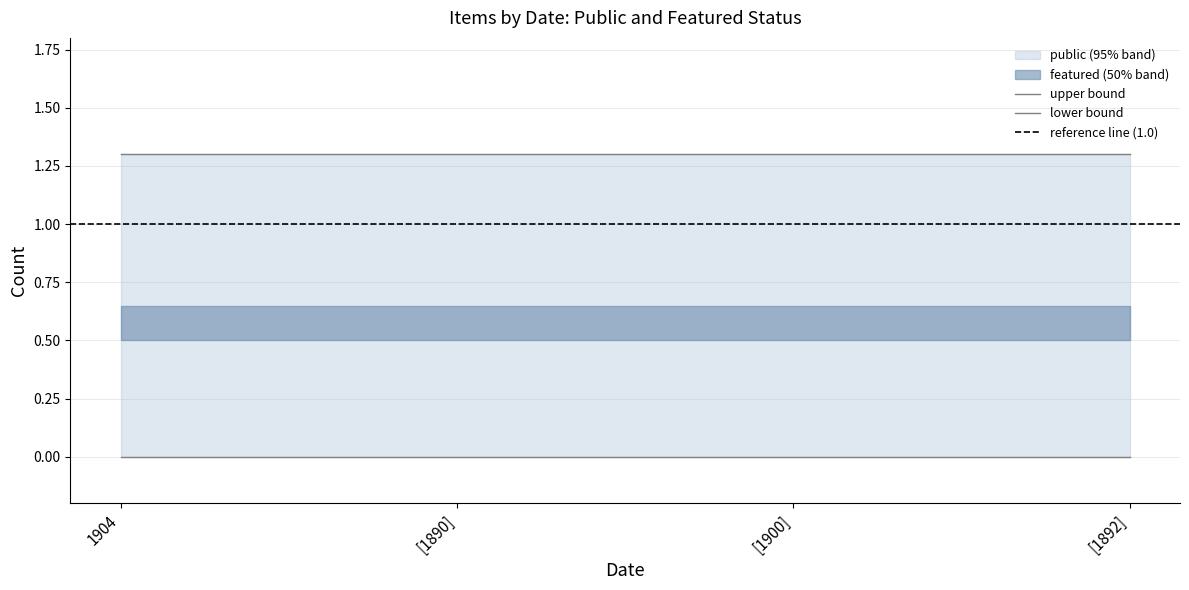

Is this an area chart (filled region under the line)?

No